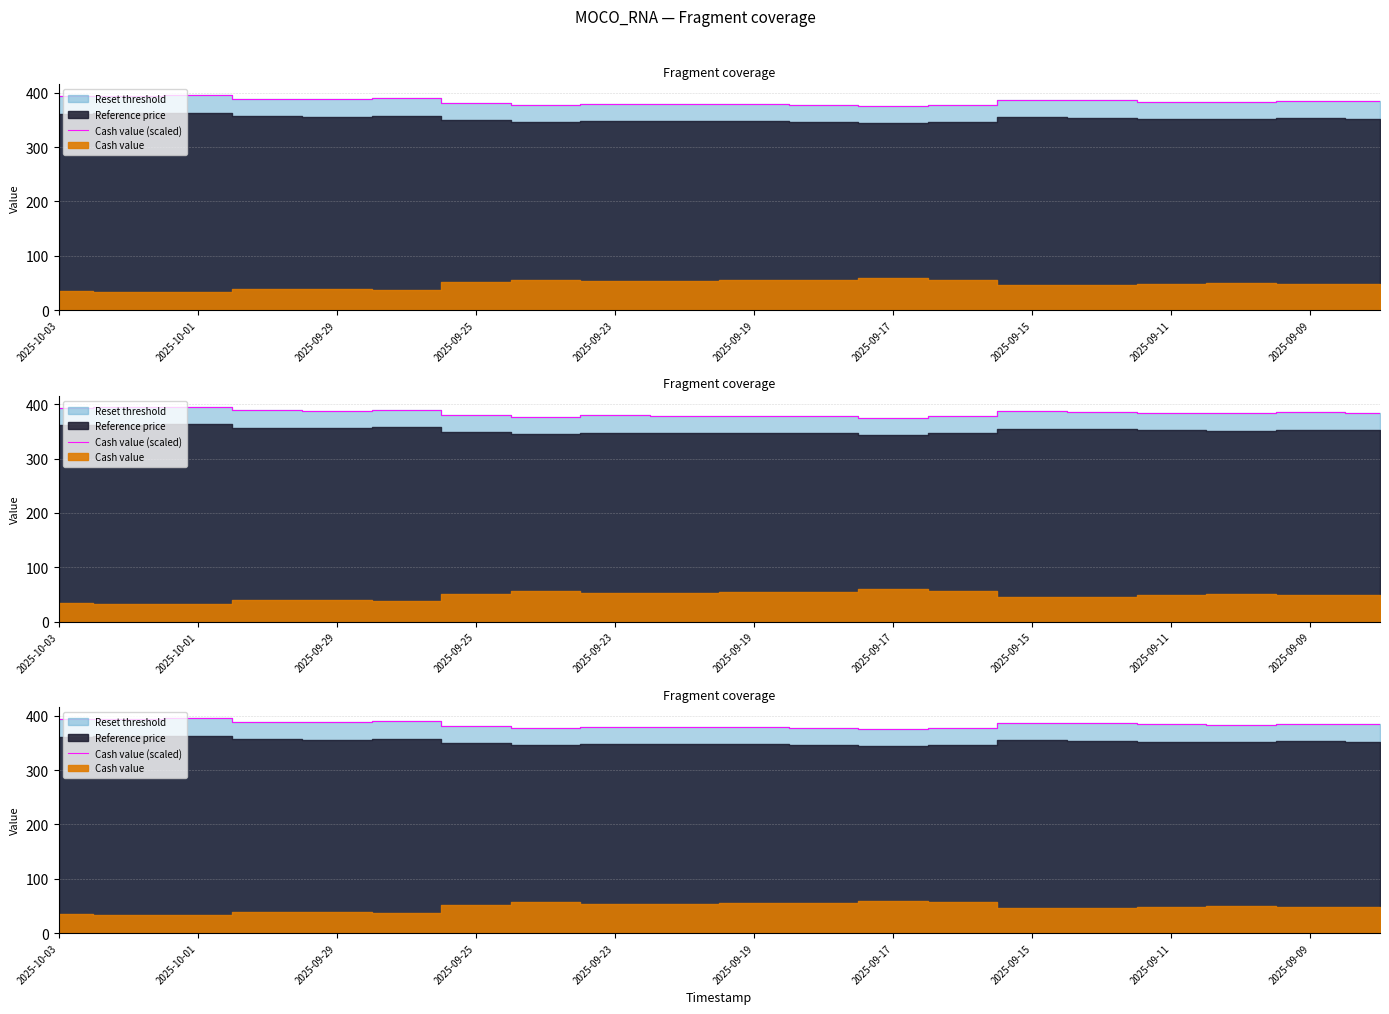

What position from the left is 2025-09-11?

17